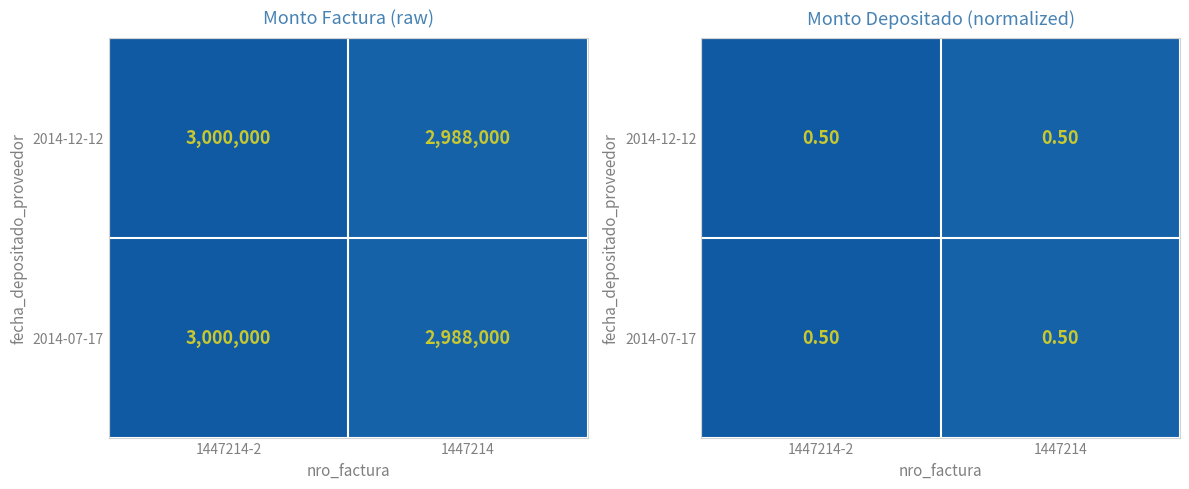

Is it true that 2014-12-12 equals 0.1 at 1447214?

False